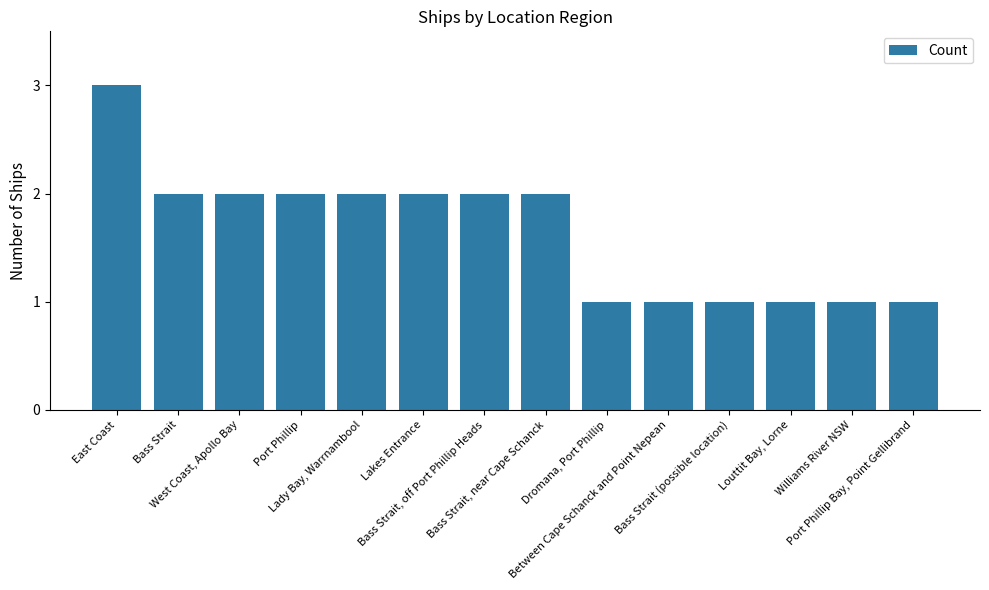

What is the difference between the maximum and minimum values?

2